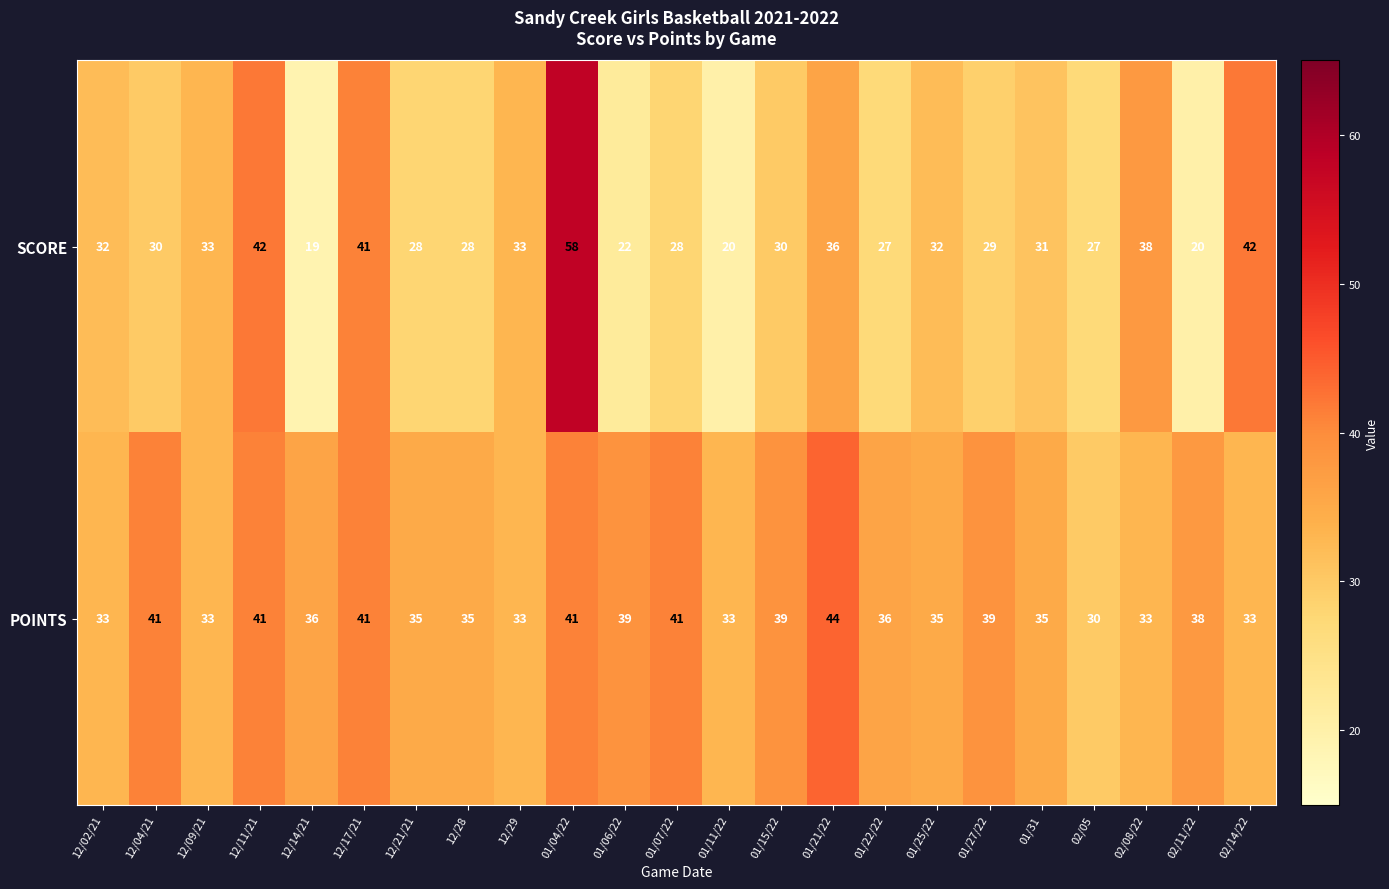

What is the approximate value of POINTS at 02/14/22?

33